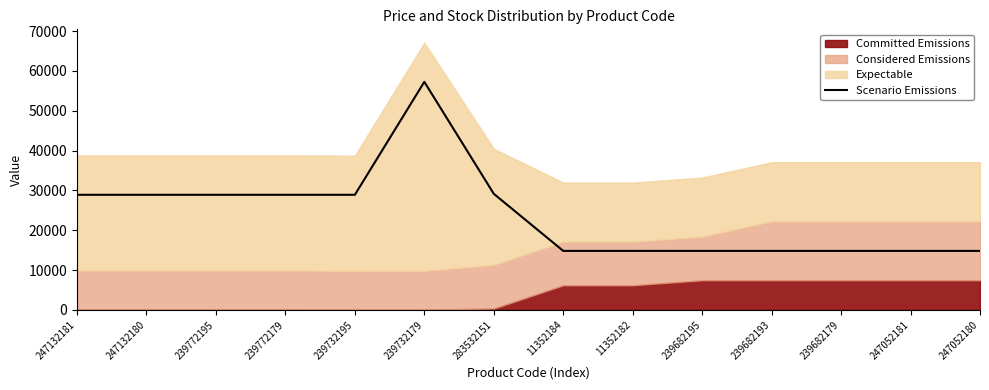

Is it true that the value at 247132181 is 28901.7?

True